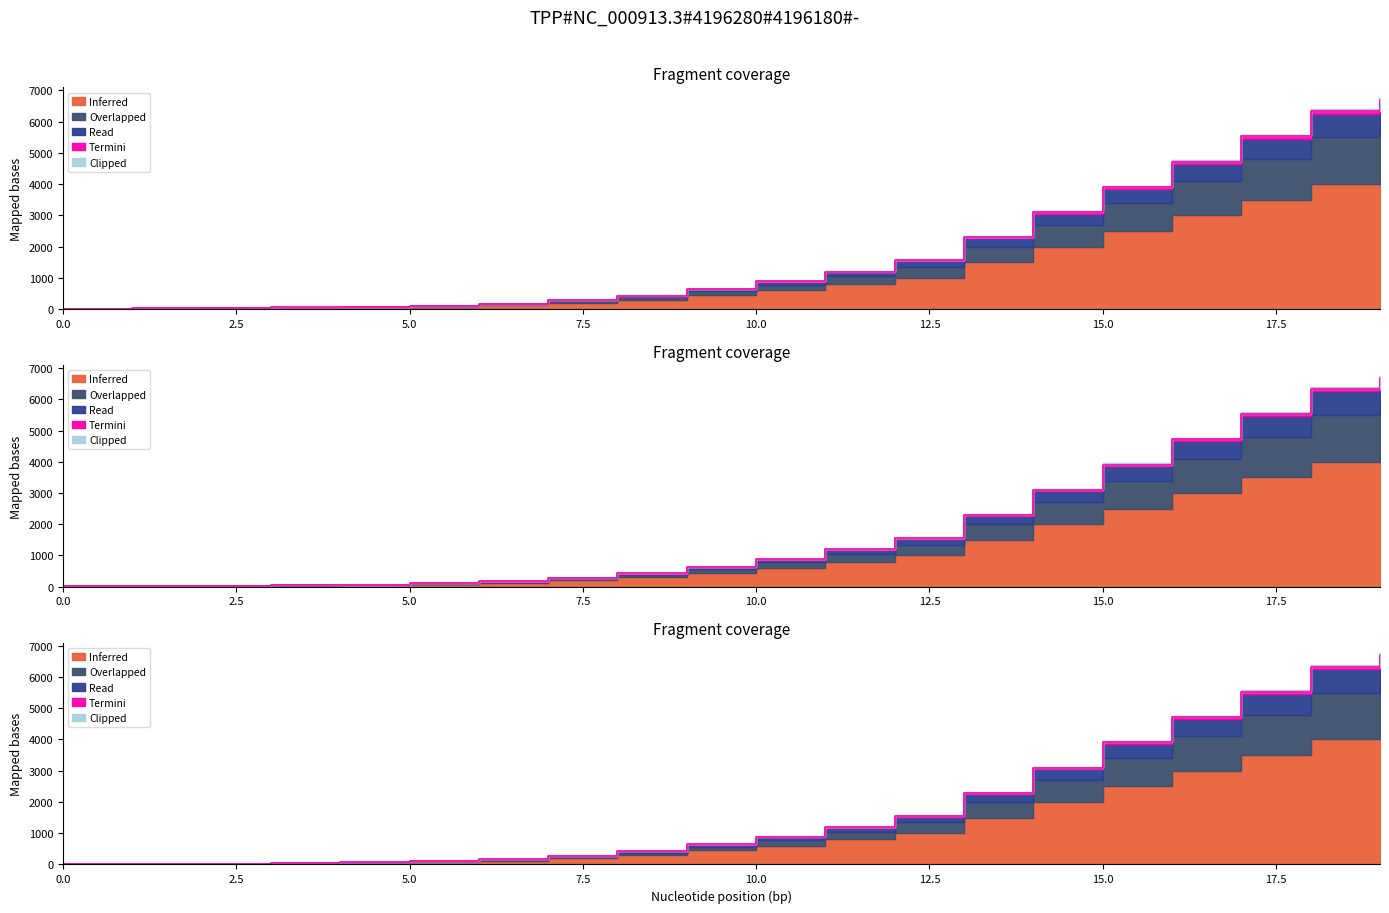

Between 9 and 13, which is larger?

13